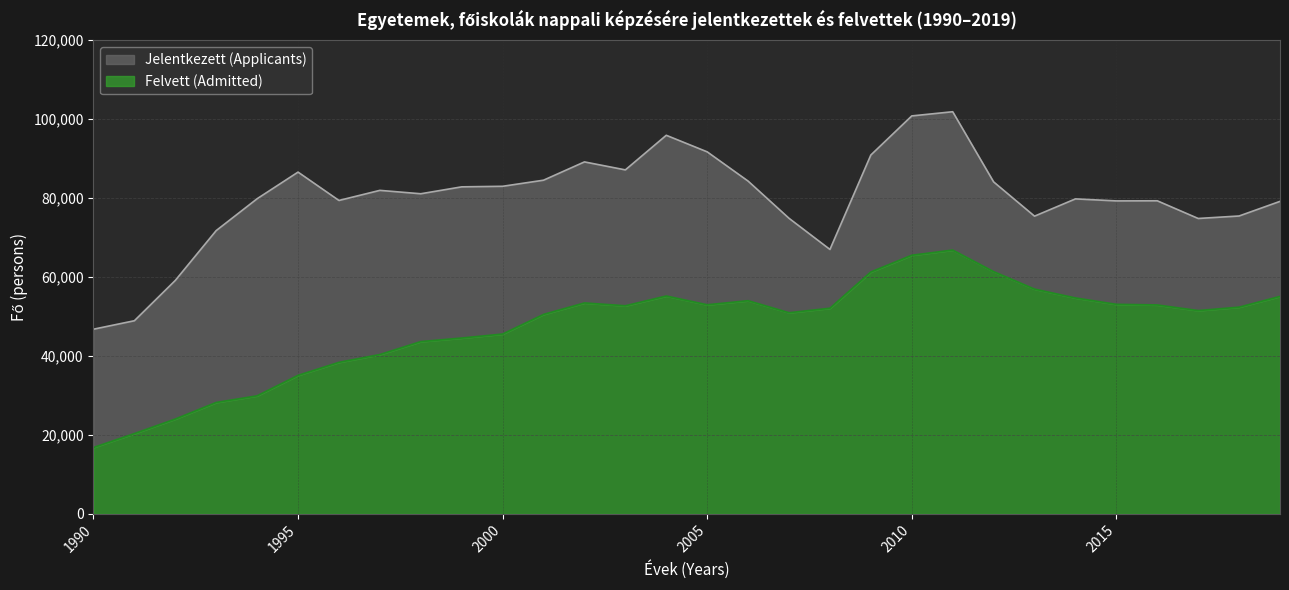

Rank the series by their average value, from lowest to highest.

Felvett, Jelentkezett